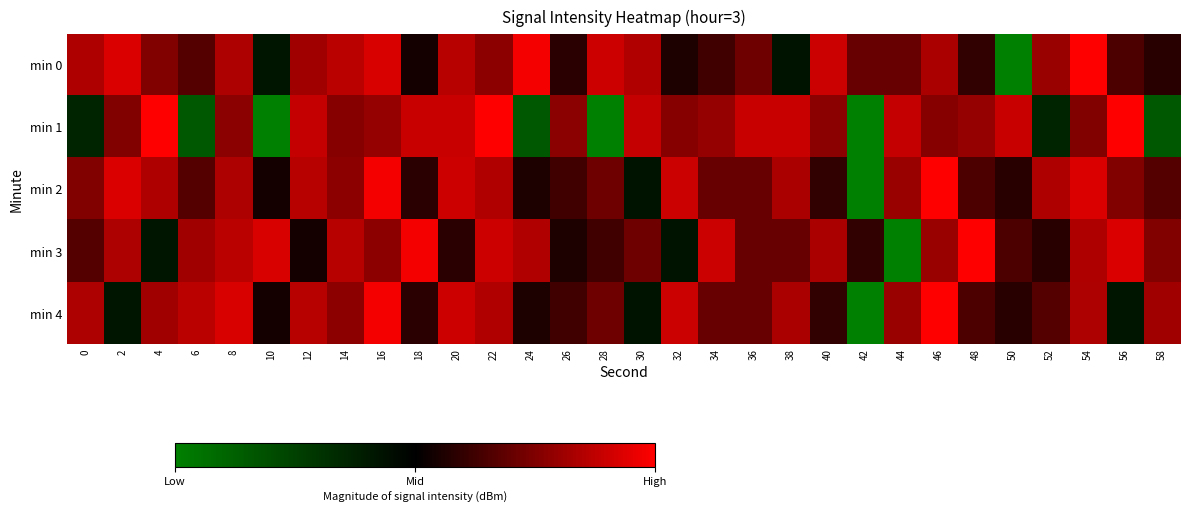

Rank the series by their maximum value, from highest to lowest.

min 0, min 1, min 2, min 3, min 4